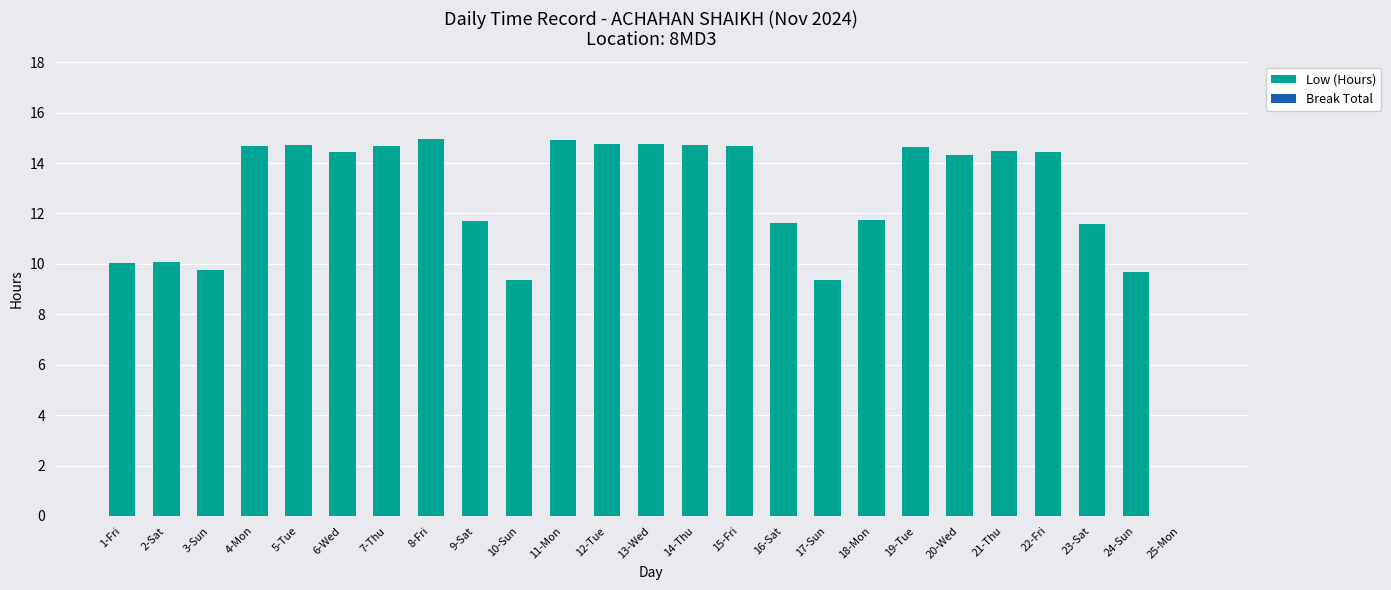

Are the bars horizontal?

No